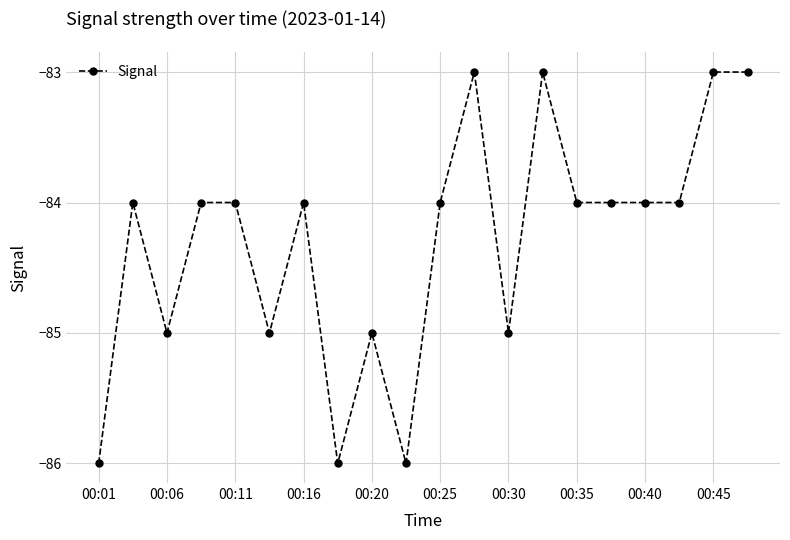

Reading left to right, transcribe all the data shown in this chart.

-86	-84	-85	-84	-84	-85	-84	-86	-85	-86	-84	-83	-85	-83	-84	-84	-84	-84	-83	-83